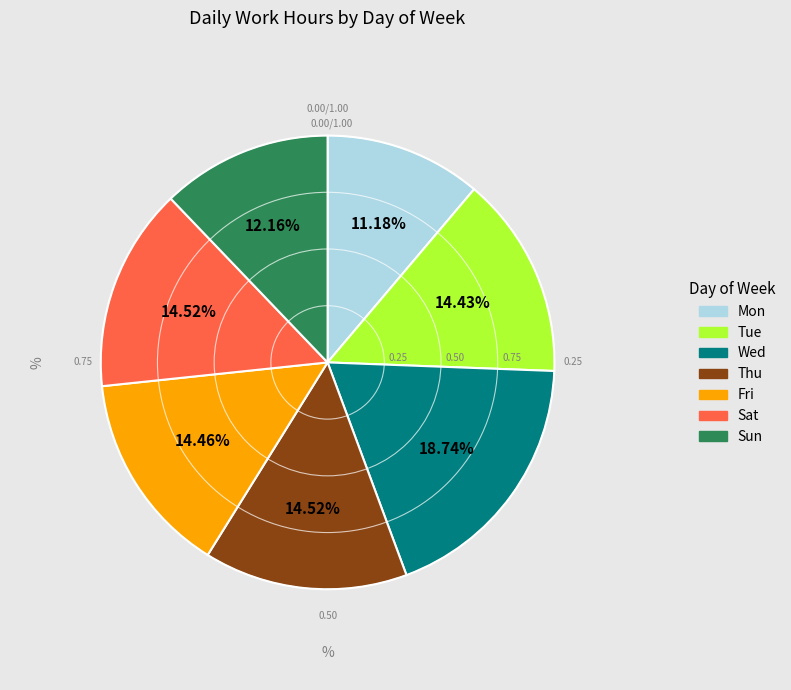

Which slice is the smallest?

Mon